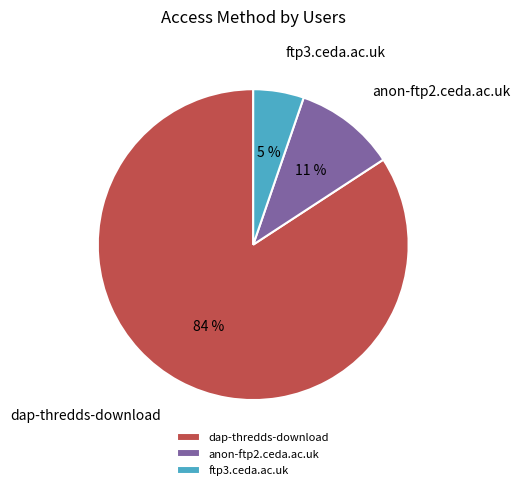

What percentage is the ftp3.ceda.ac.uk slice, to the nearest percent?

5%